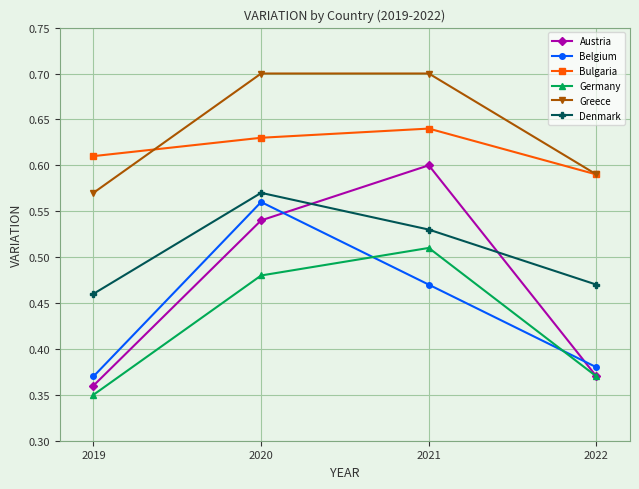

True or false: Greece and Denmark cross at least once.

False